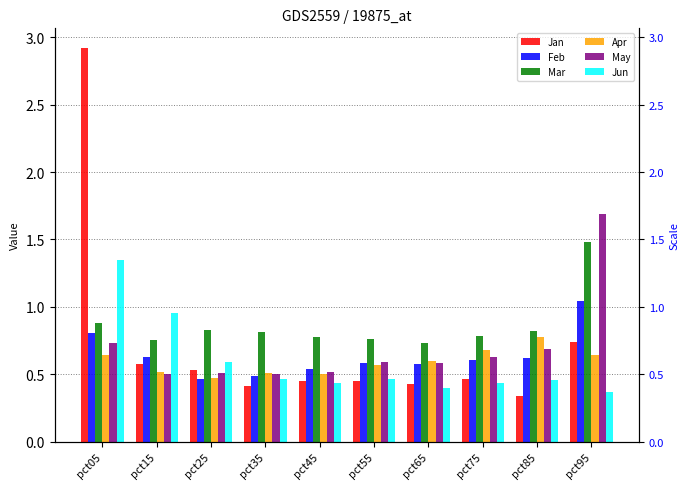

What is the value of the Apr bar at the 1st from the left?

0.6